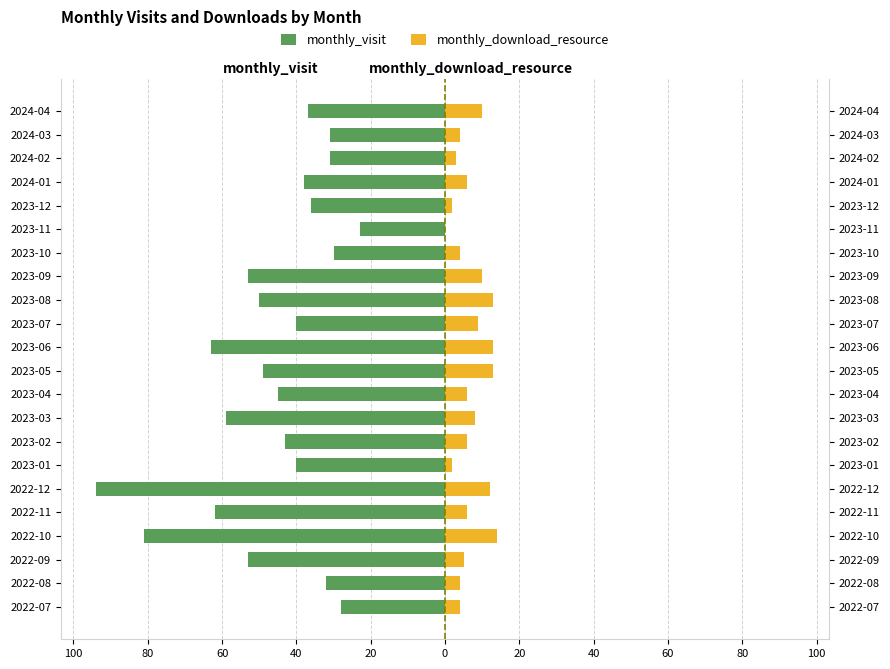

Between 2023-02 and 2022-07, which is larger?

2022-07